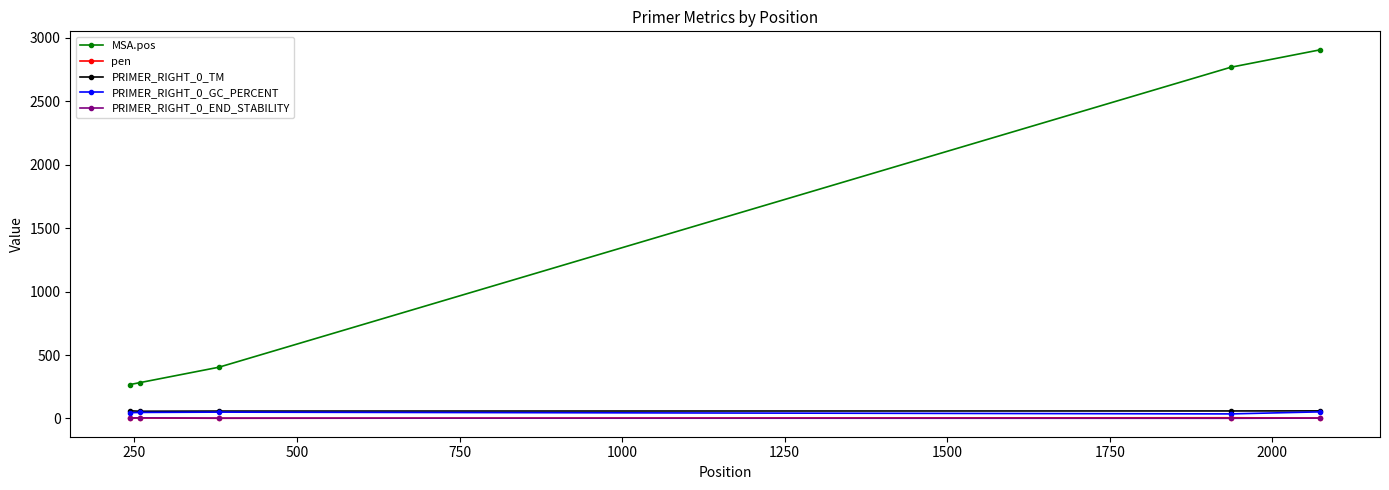

True or false: pen has more than 0 points higher than both neighbors.

True